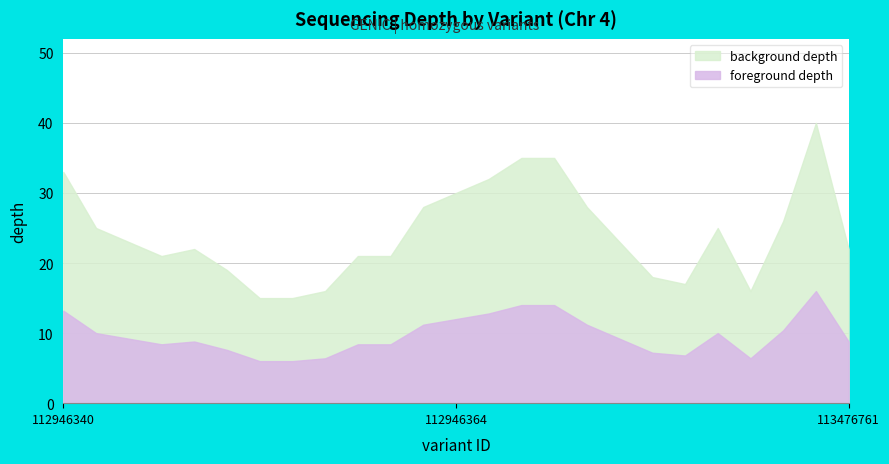

What is the sum of all values?

606